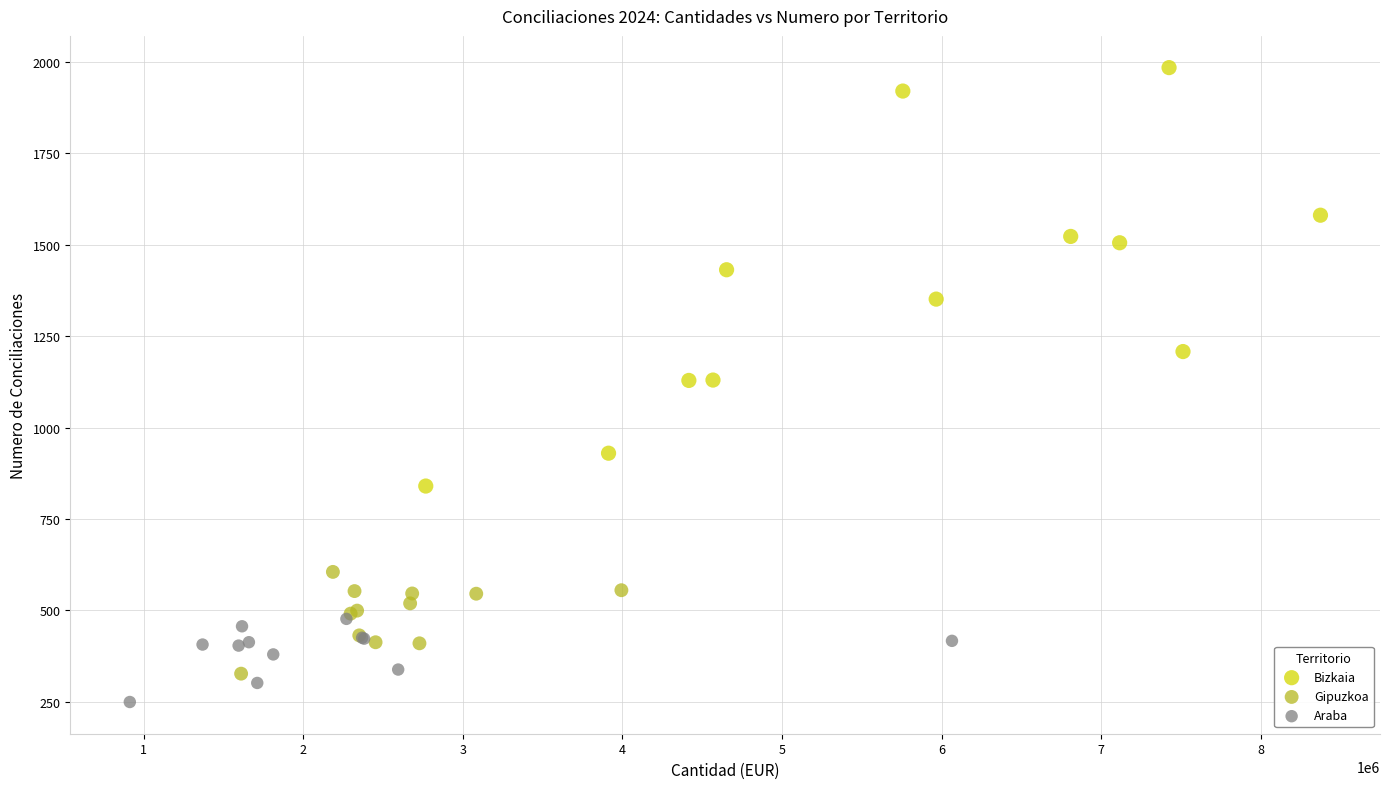

Which series contains the highest Y value?

Bizkaia